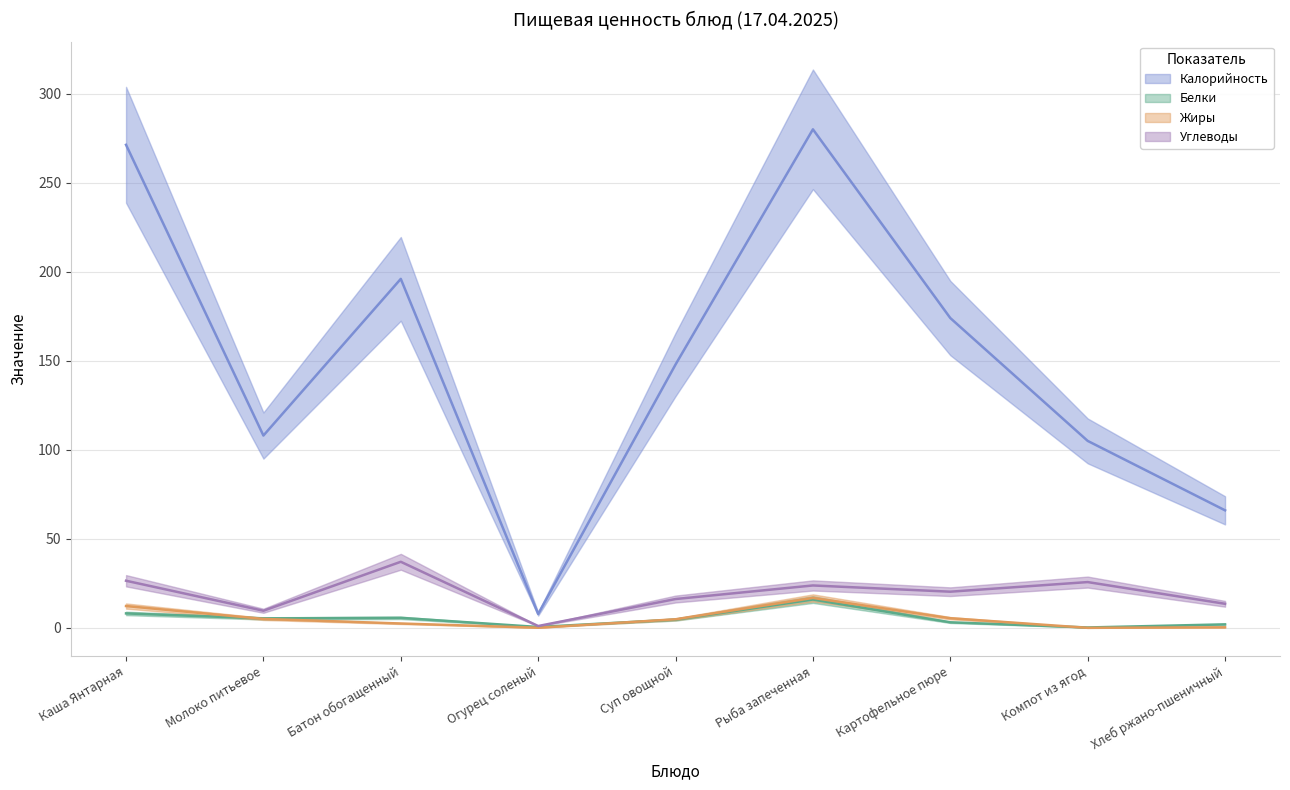

List the series in order of their peak value, lowest first.

Белки, Жиры, Углеводы, Калорийность